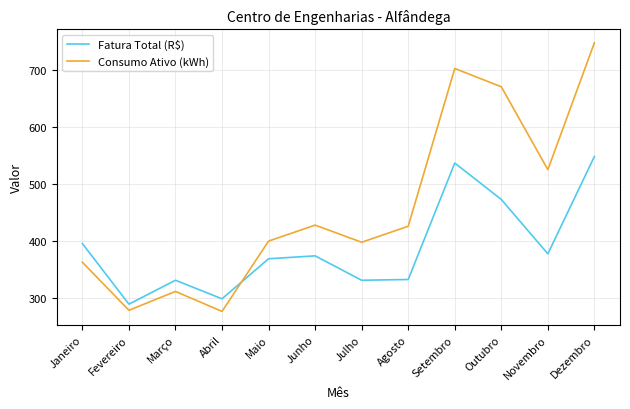

How many distinct data groups are displayed?

2